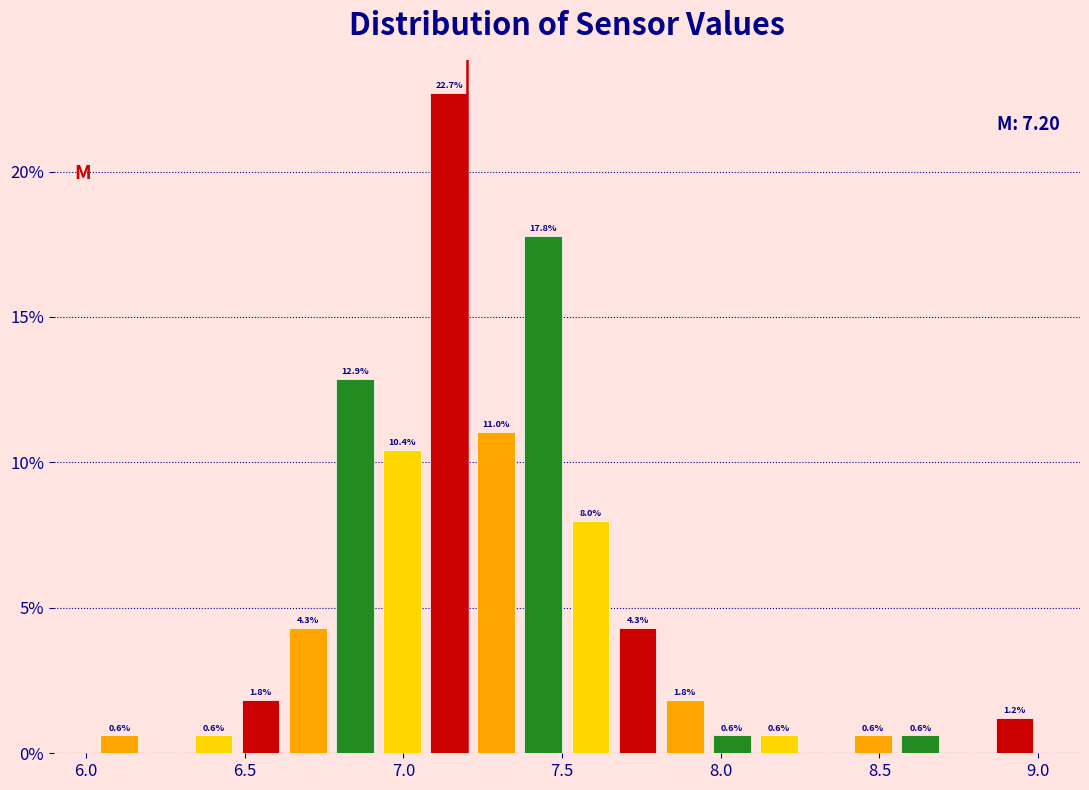

Around what value on the x-axis is the tallest bar? Give the approximate position of its centre, as read against the axis.

7.15